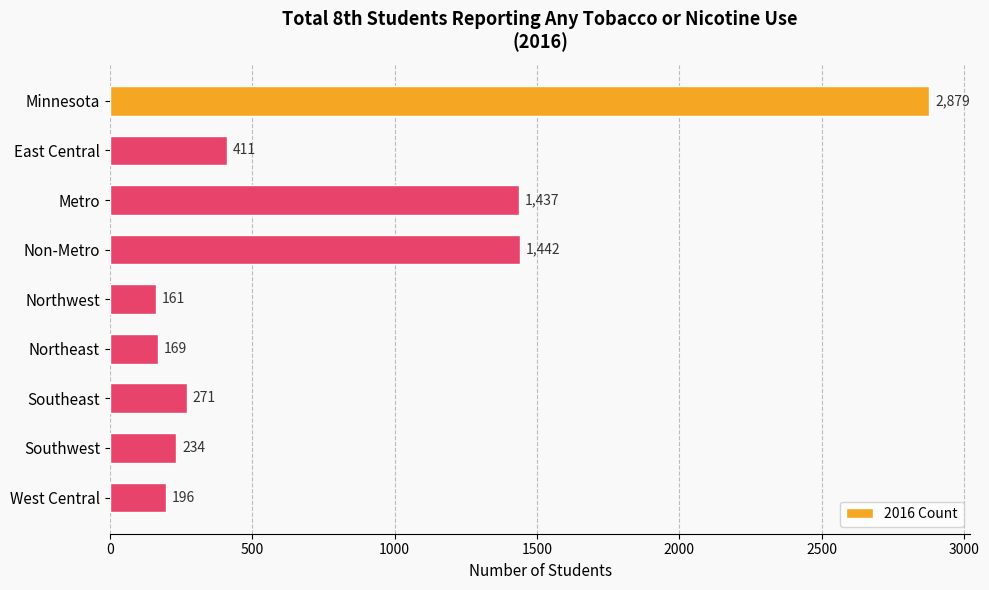

Reading top to bottom, what are all the values shown in this chart?

2879	411	1437	1442	161	169	271	234	196